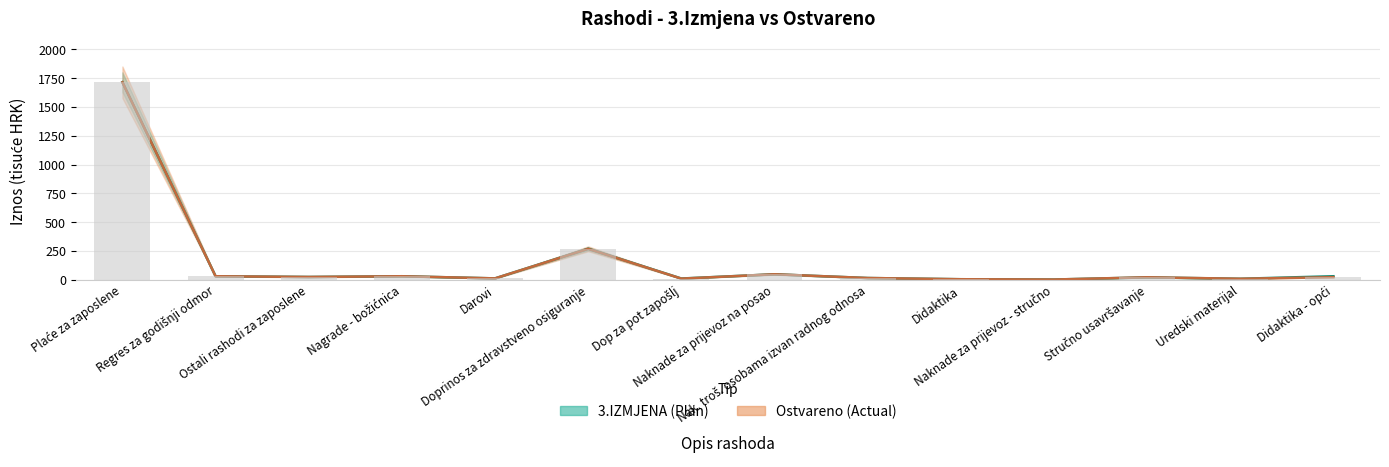

What are all the series names shown in the legend?

3.IZMJENA (Plan), Ostvareno (Actual)